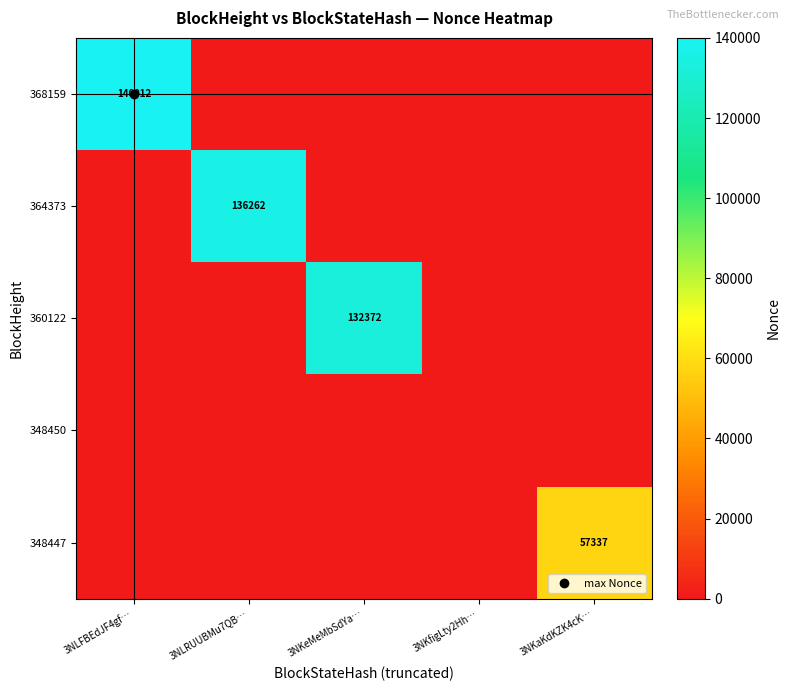

True or false: 368159 has a value of 72767 at 3NLFBEdJF4gf….

False